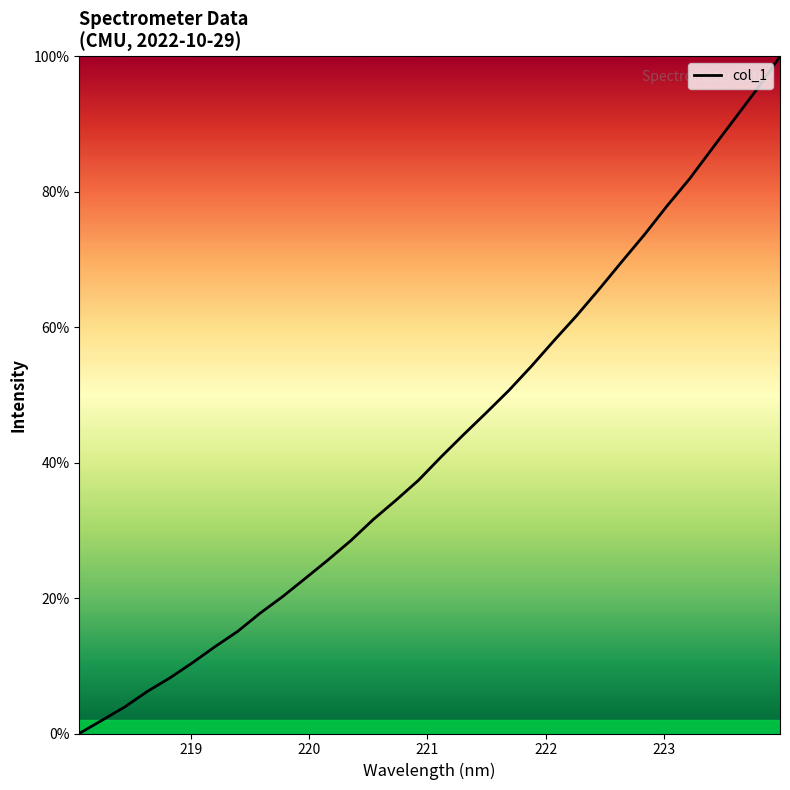

What is the average value?

43.0